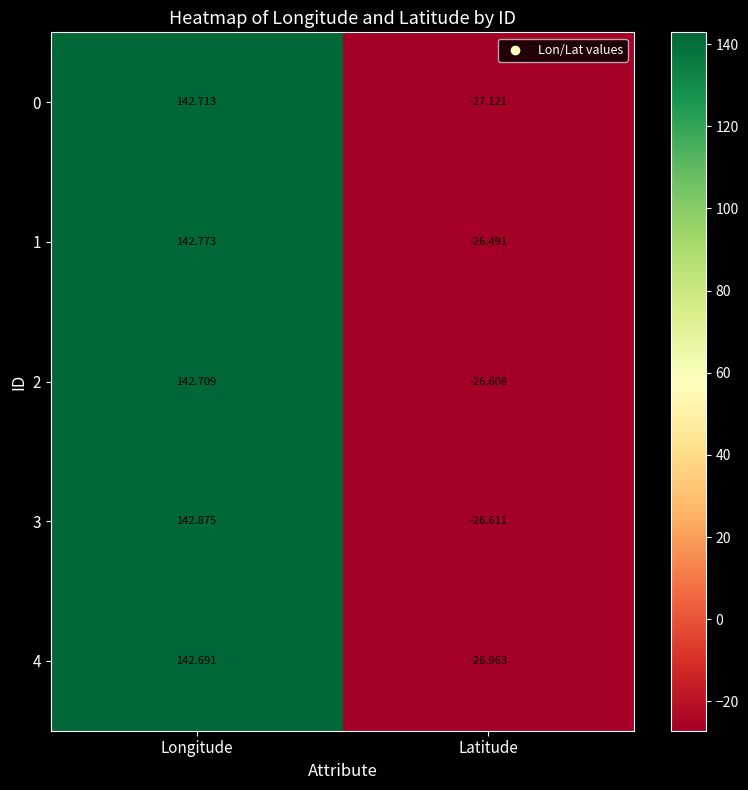

Which category has the lowest value across all series?

Latitude